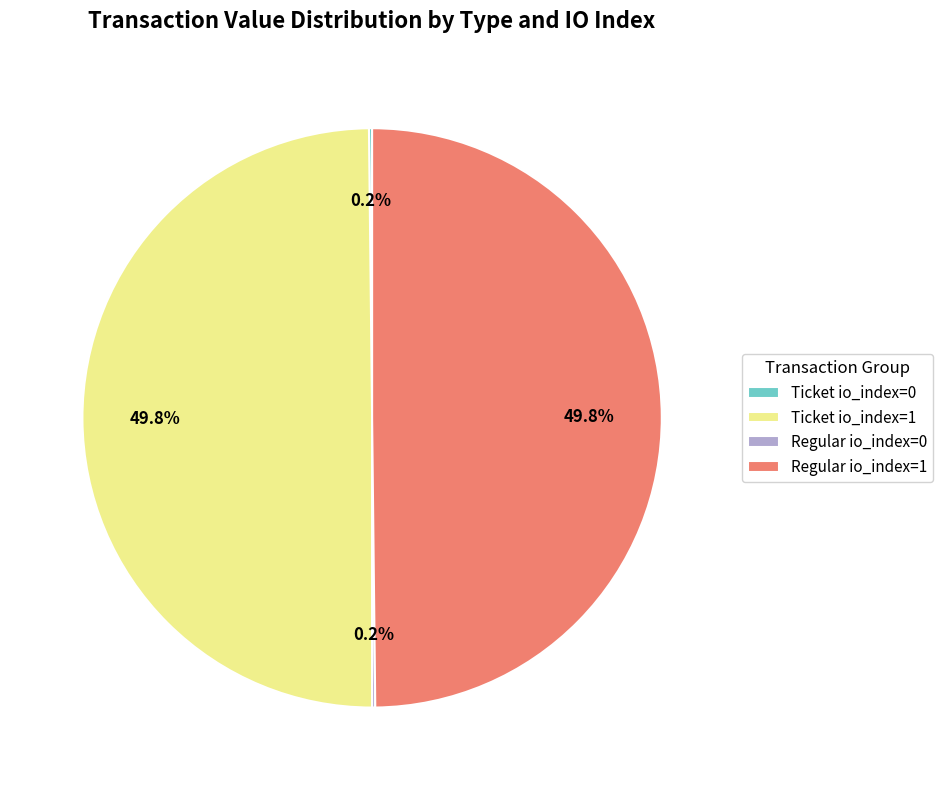

What percentage is NOT represented by Ticket io_index=1?

50.2%